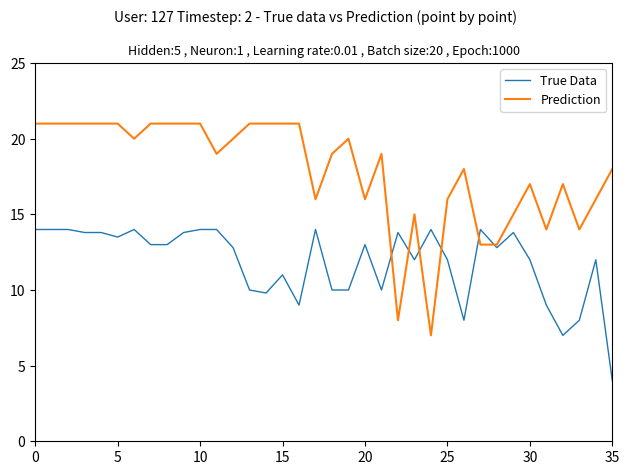

Reading right to left, transcribe all the data shown in this chart.

True Data: 4.0	12.0	8.0	7.0	9.0	12.0	13.8	12.8	14.0	8.0	12.0	14.0	12.0	13.8	10.0	13.0	10.0	10.0	14.0	9.0	11.0	9.8	10.0	12.8	14.0	14.0	13.8	13.0	13.0	14.0	13.5	13.8	13.8	14.0	14.0	14.0
Prediction: 18.0	16.0	14.0	17.0	14.0	17.0	15.0	13.0	13.0	18.0	16.0	7.0	15.0	8.0	19.0	16.0	20.0	19.0	16.0	21.0	21.0	21.0	21.0	20.0	19.0	21.0	21.0	21.0	21.0	20.0	21.0	21.0	21.0	21.0	21.0	21.0